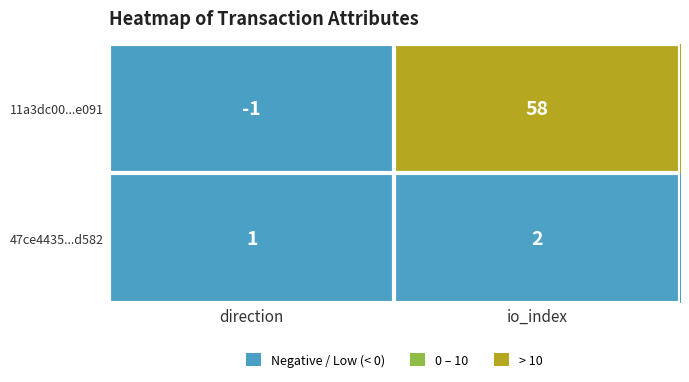

What is the difference between the highest and lowest values at io_index?

56